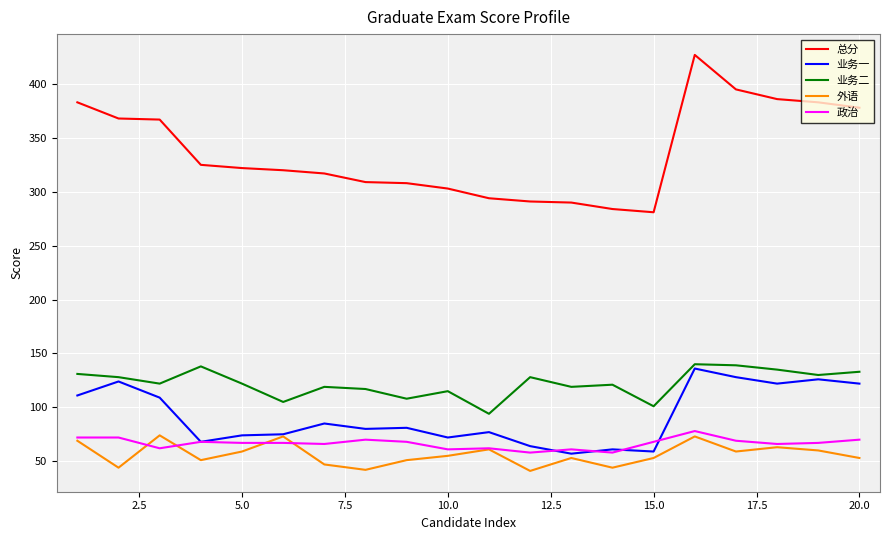

True or false: 业务二 and 业务一 cross at least once.

False